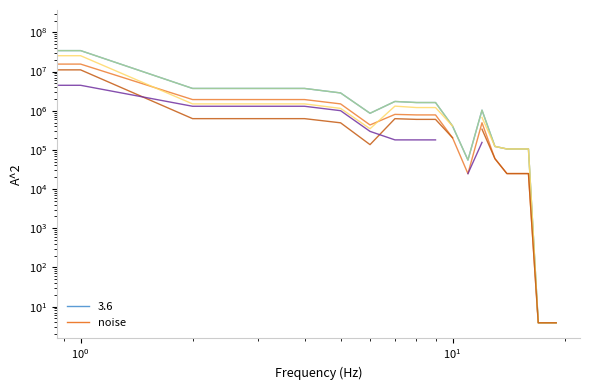

True or false: Исполнено (консол. бюджет) and Утвержденные (мун. районы) cross at least once.

True